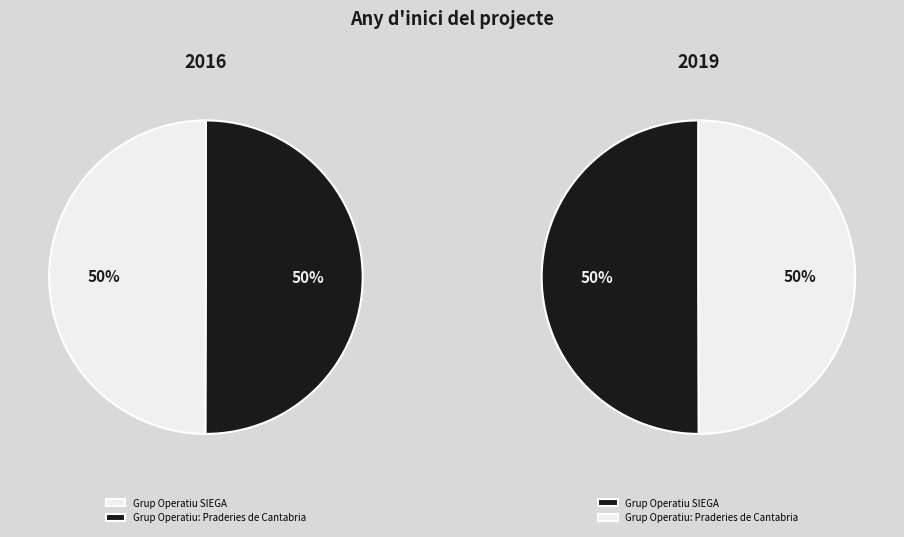

Which category has the biggest portion of the pie?

Grup Operatiu SIEGA